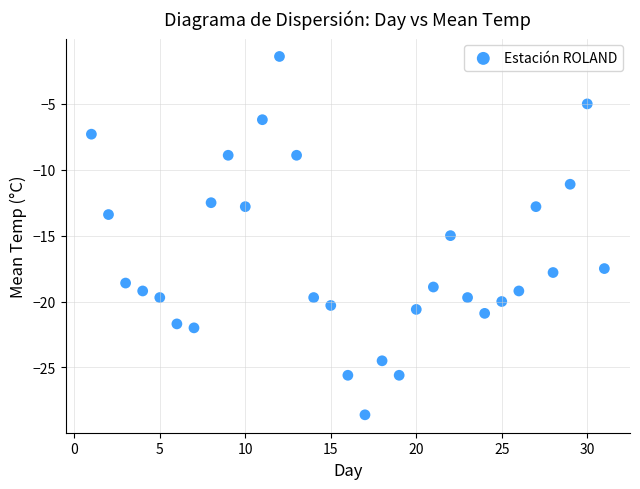

What is the range of X values (max minus min)?

30.0